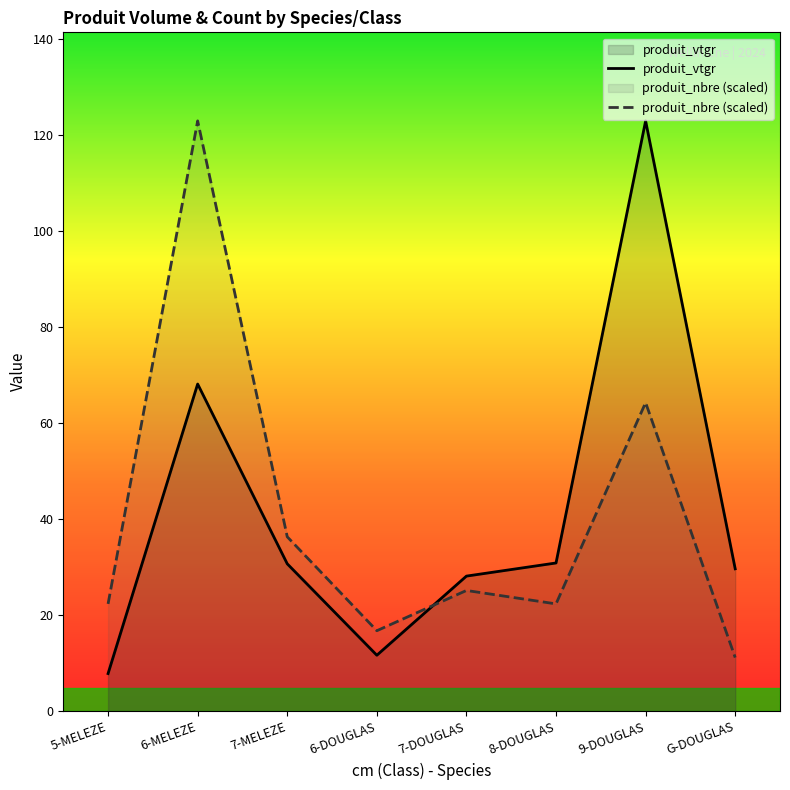

Which label corresponds to the smallest value in the chart?

5-MELEZE